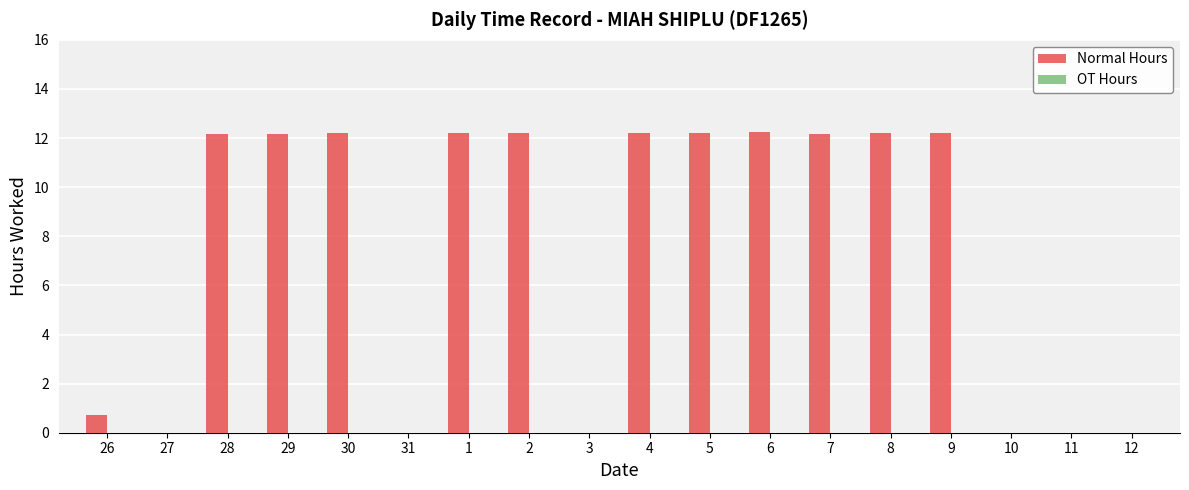

Between 4 and 27, which is larger?

4